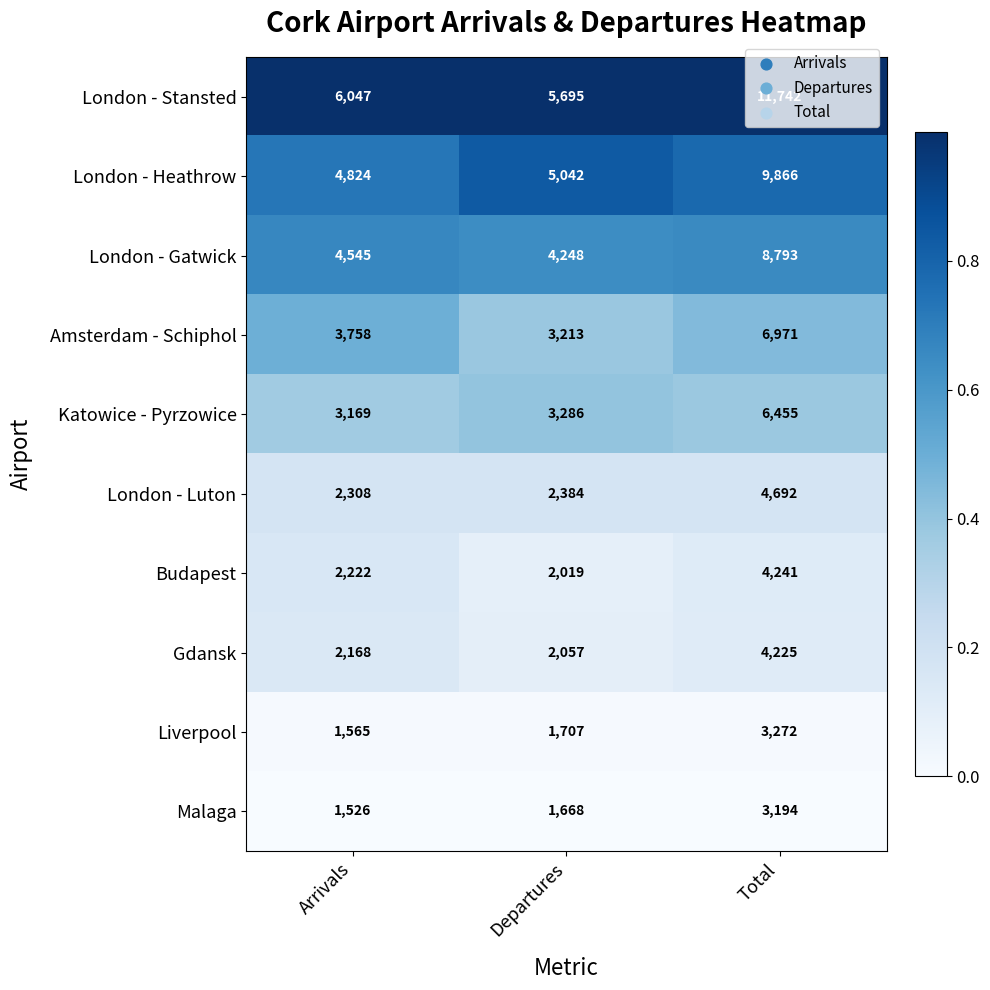

The Gdansk series shows 2365 at Total. True or false?

False